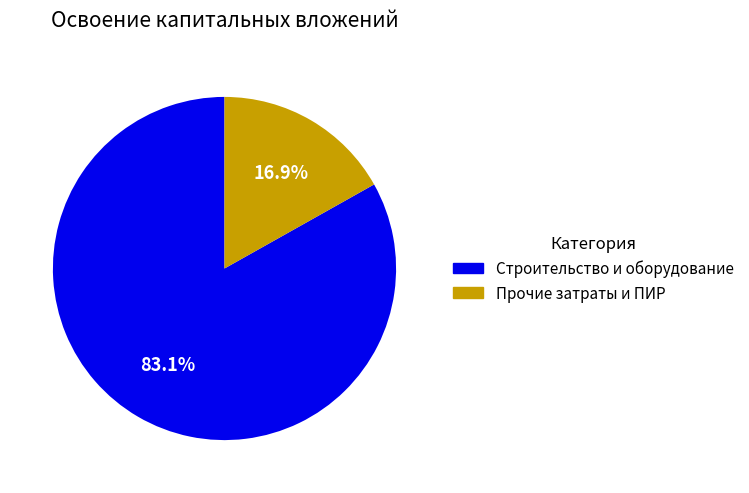

Is there any slice that represents more than half of the pie?

Yes